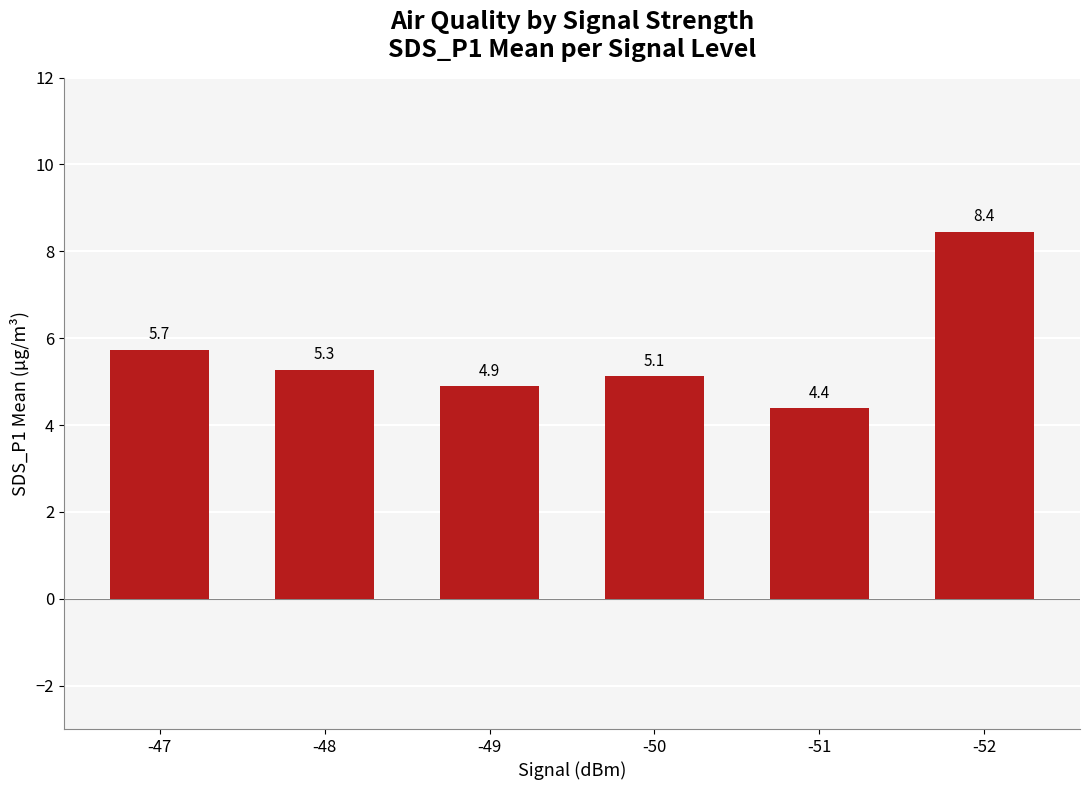

Which label corresponds to the smallest value in the chart?

-51